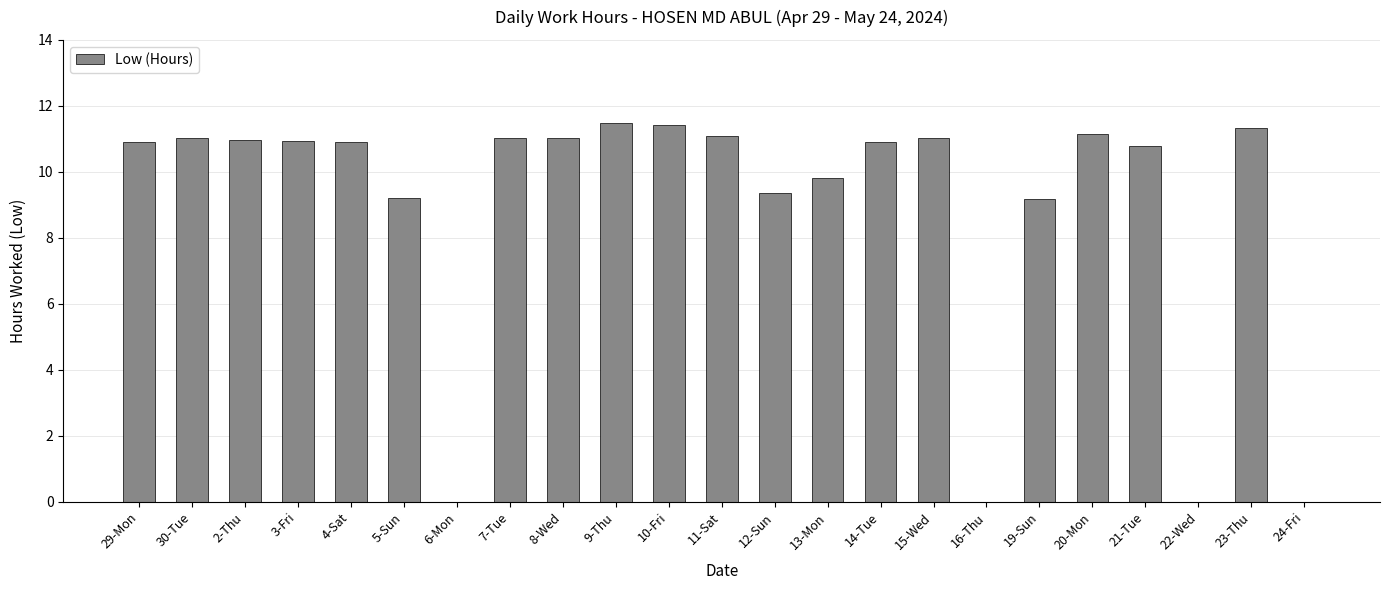

What is the sum of the values at 4-Sat and 21-Tue?

21.7